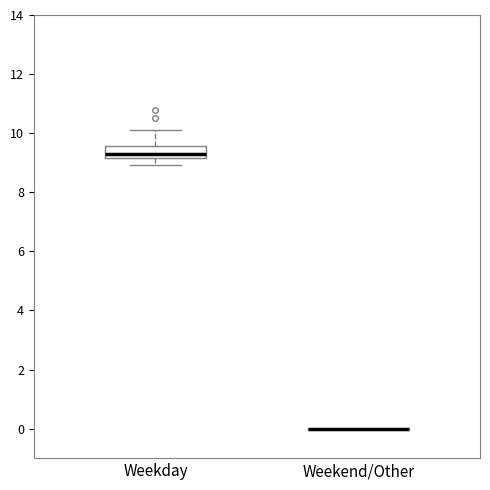

Where is the lower edge of the box for Weekday on the y-axis? The values are not printed on the chart, so give them approximately, as read against the axis.

9.2